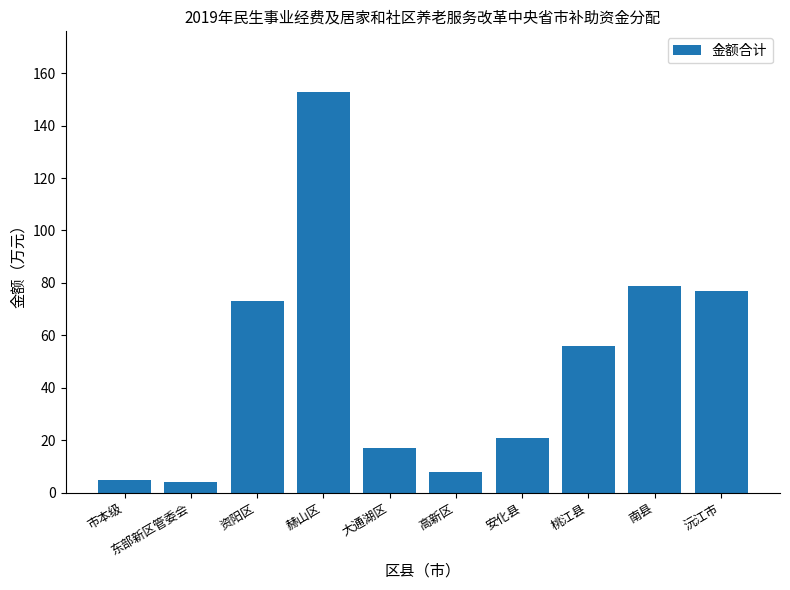

Count the number of data series in this chart.

1